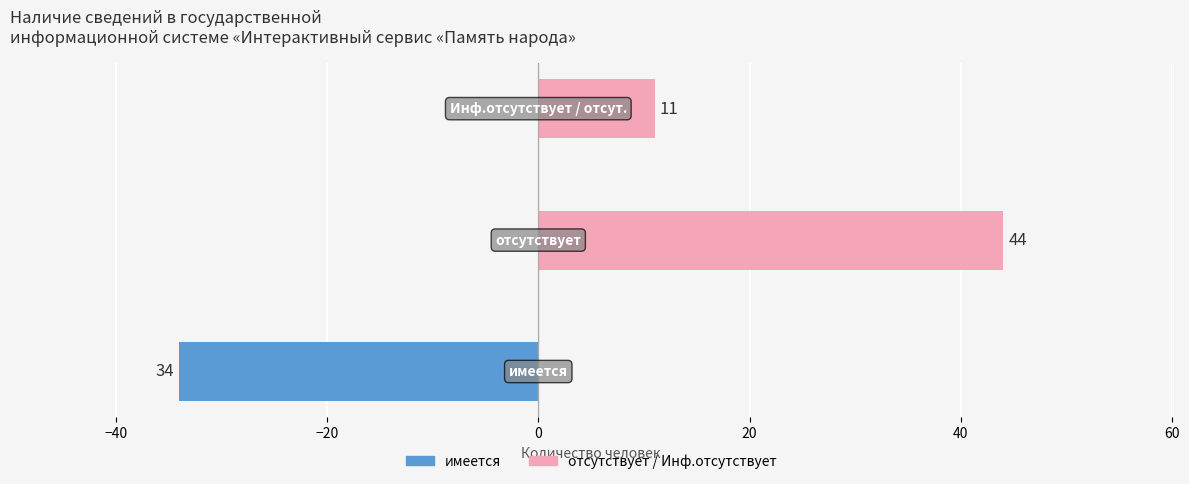

Reading left to right, extract all data points from this chart.

имеется: -34	0	0
отсутствует / Инф.отсутствует: 0	44	11